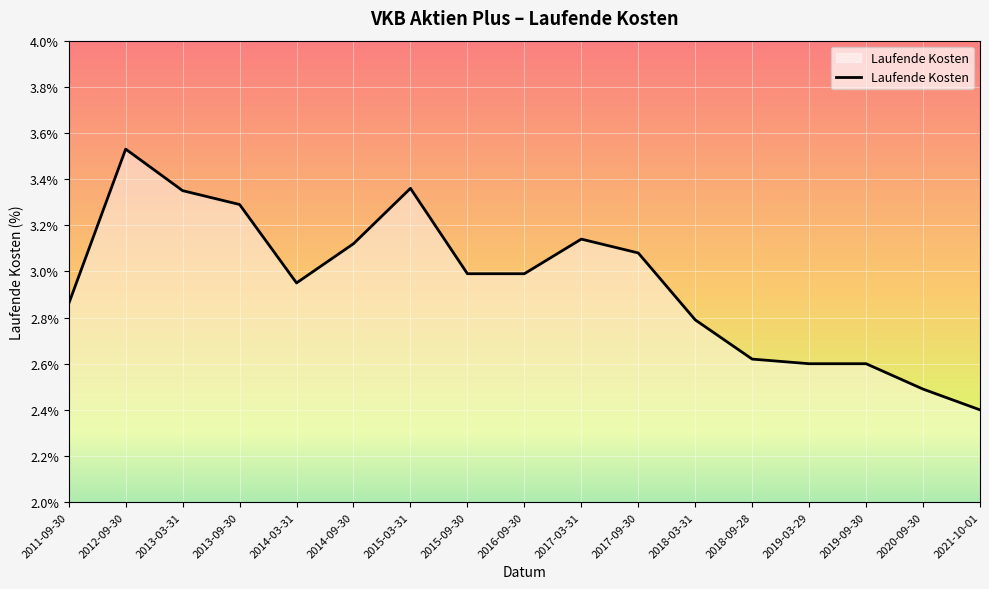

What is the difference between the second highest and minimum values?

1.0